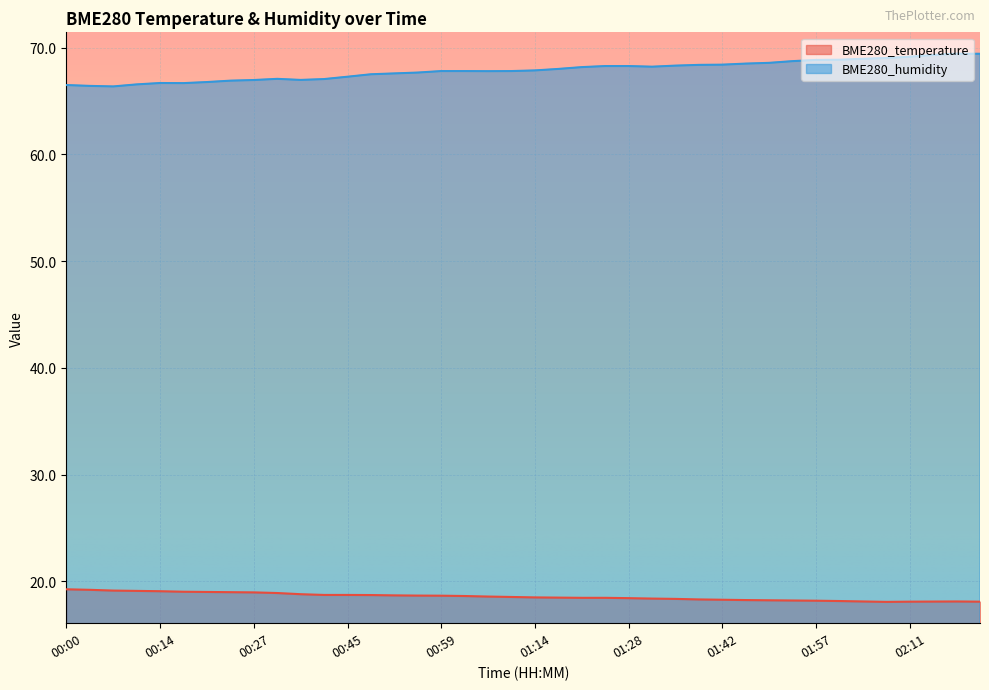

Reading right to left, list all the values displayed in this chart.

BME280_temperature: 02:26=18.1	02:18=18.1	02:14=18.1	02:11=18.1	02:08=18.1	02:04=18.1	02:01=18.1	01:57=18.2	01:53=18.2	01:49=18.2	01:46=18.2	01:42=18.3	01:39=18.3	01:35=18.4	01:32=18.4	01:28=18.4	01:25=18.4	01:21=18.4	01:17=18.5	01:14=18.5	01:10=18.5	01:06=18.6	01:03=18.6	00:59=18.6	00:56=18.7	00:52=18.7	00:48=18.7	00:45=18.7	00:41=18.7	00:37=18.8	00:30=18.9	00:27=19.0	00:24=19.0	00:21=19.0	00:18=19.0	00:14=19.1	00:10=19.1	00:07=19.1	00:03=19.2	00:00=19.2
BME280_humidity: 02:26=69.4	02:18=69.5	02:14=69.3	02:11=69.2	02:08=69.0	02:04=69.0	02:01=68.9	01:57=68.9	01:53=68.8	01:49=68.6	01:46=68.5	01:42=68.4	01:39=68.4	01:35=68.3	01:32=68.2	01:28=68.3	01:25=68.3	01:21=68.2	01:17=68.0	01:14=67.9	01:10=67.8	01:06=67.8	01:03=67.8	00:59=67.8	00:56=67.7	00:52=67.6	00:48=67.5	00:45=67.3	00:41=67.1	00:37=67.0	00:30=67.1	00:27=67.0	00:24=66.9	00:21=66.8	00:18=66.7	00:14=66.7	00:10=66.6	00:07=66.4	00:03=66.4	00:00=66.5